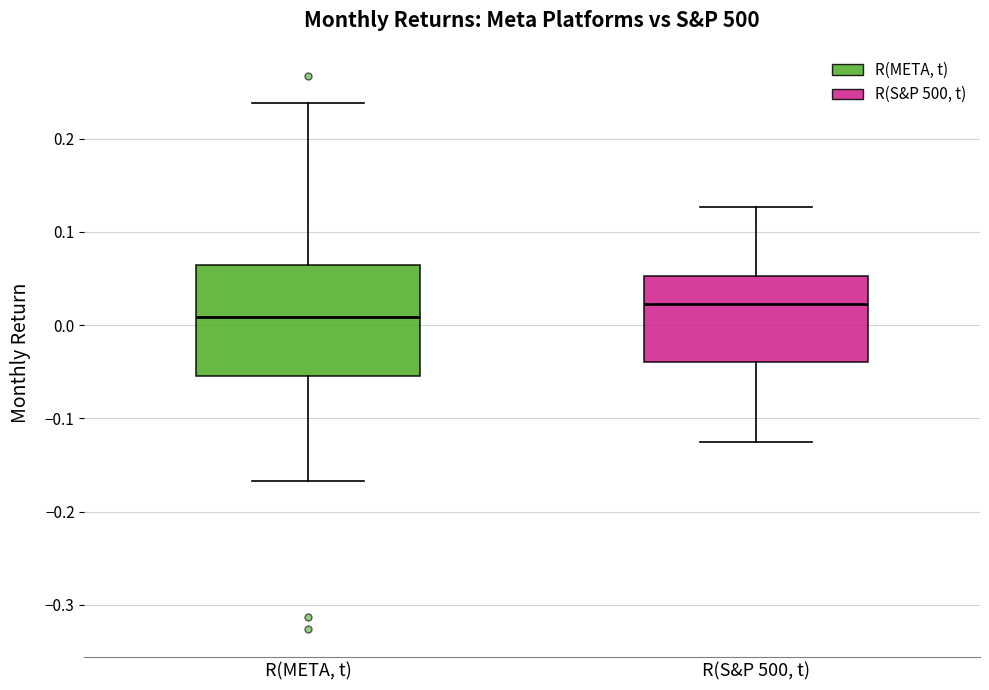

Which box's median line is the lowest?

R(META, t)